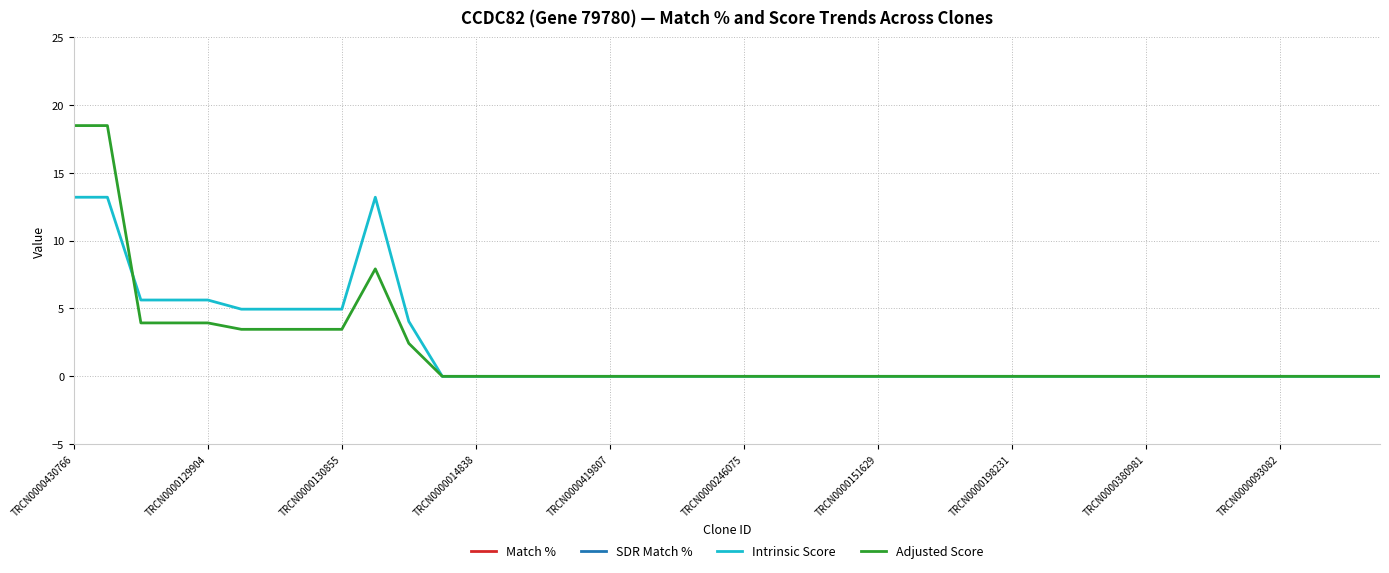

What is the difference between the maximum and minimum values in the Match % series?

20.0